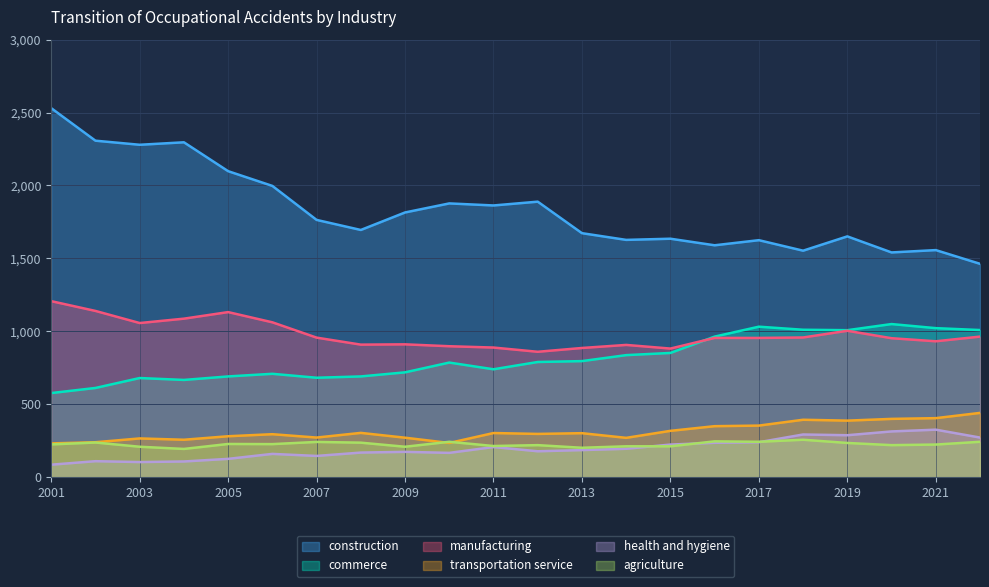

Reading left to right, what are all the values shown in this chart?

construction: 2001=2530	2002=2307	2003=2279	2004=2296	2005=2098	2006=1997	2007=1764	2008=1695	2009=1815	2010=1877	2011=1863	2012=1889	2013=1673	2014=1627	2015=1635	2016=1590	2017=1625	2018=1553	2019=1651	2020=1541	2021=1557	2022=1463
commerce: 2001=577	2002=612	2003=680	2004=667	2005=691	2006=709	2007=682	2008=691	2009=719	2010=786	2011=740	2012=790	2013=796	2014=837	2015=852	2016=964	2017=1032	2018=1011	2019=1008	2020=1050	2021=1022	2022=1009
manufacturing: 2001=1207	2002=1140	2003=1057	2004=1087	2005=1132	2006=1062	2007=957	2008=909	2009=911	2010=898	2011=889	2012=860	2013=886	2014=907	2015=882	2016=955	2017=955	2018=958	2019=1004	2020=953	2021=932	2022=964
transportation service: 2001=232	2002=240	2003=266	2004=257	2005=281	2006=295	2007=272	2008=304	2009=271	2010=235	2011=303	2012=297	2013=302	2014=270	2015=318	2016=350	2017=354	2018=394	2019=388	2020=400	2021=405	2022=441
health and hygiene: 2001=86	2002=110	2003=104	2004=108	2005=126	2006=160	2007=146	2008=169	2009=174	2010=167	2011=207	2012=178	2013=186	2014=195	2015=224	2016=236	2017=240	2018=293	2019=288	2020=314	2021=326	2022=272
agriculture: 2001=225	2002=238	2003=209	2004=194	2005=228	2006=227	2007=242	2008=237	2009=209	2010=243	2011=214	2012=220	2013=202	2014=212	2015=212	2016=246	2017=243	2018=257	2019=235	2020=220	2021=224	2022=243